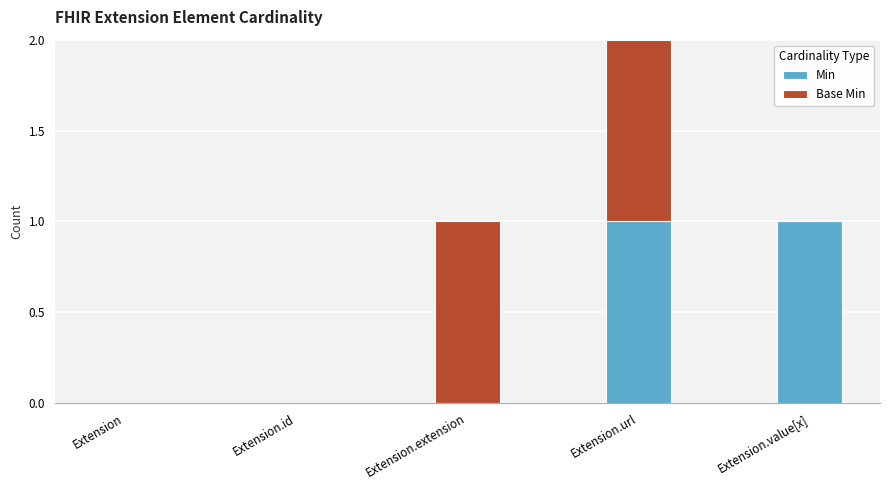

Is it true that Min equals 0 at Extension?

True